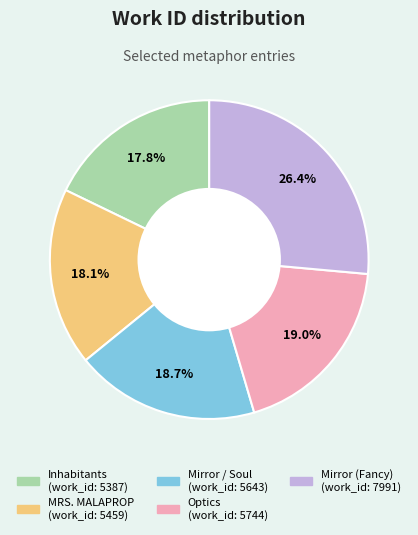

Which has a higher value, Optics or Mirror (Fancy)?

Mirror (Fancy)